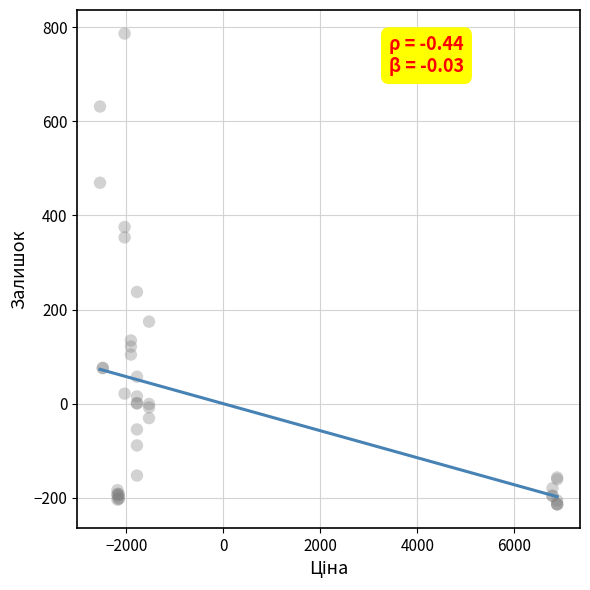

What Y value in the scatter plot is closest to 286?

237.3